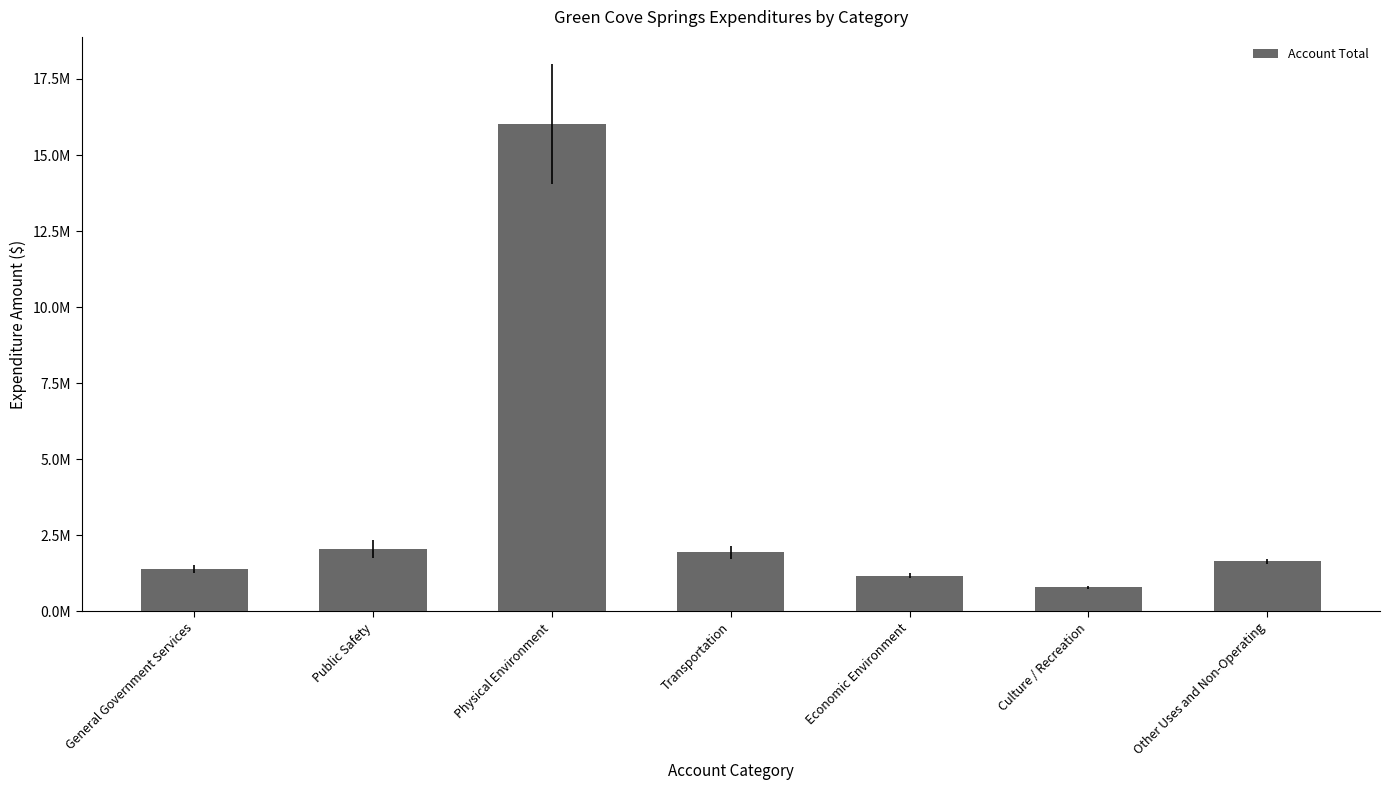

Are the bars grouped side by side (vs. stacked)?

No